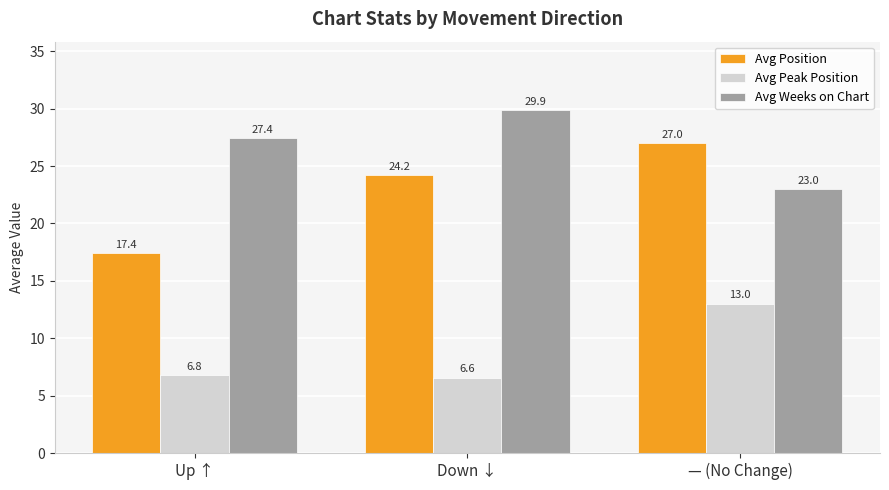

What is the lowest value of the Avg Peak Position series?

6.6